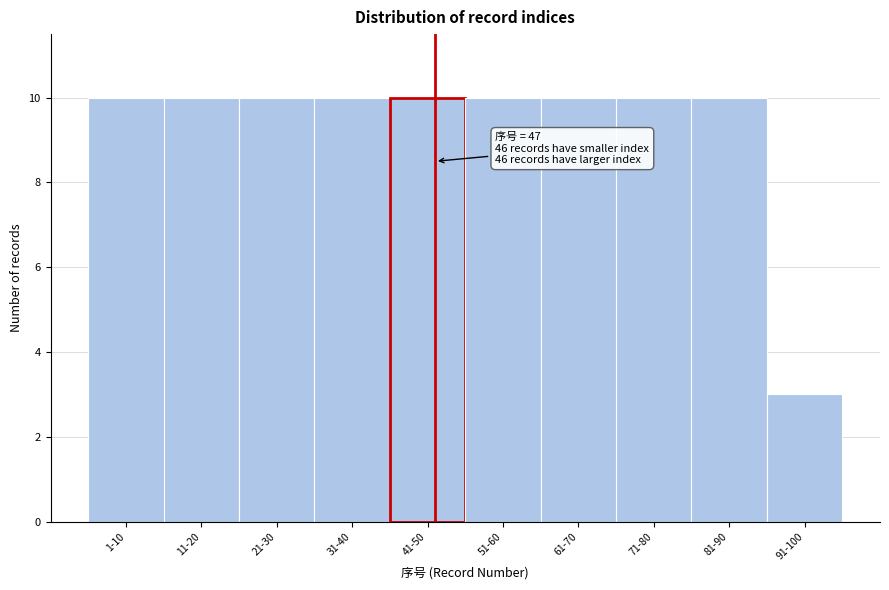

Reading right to left, what are all the values shown in this chart?

91-100=3	81-90=10	71-80=10	61-70=10	51-60=10	41-50=10	31-40=10	21-30=10	11-20=10	1-10=10